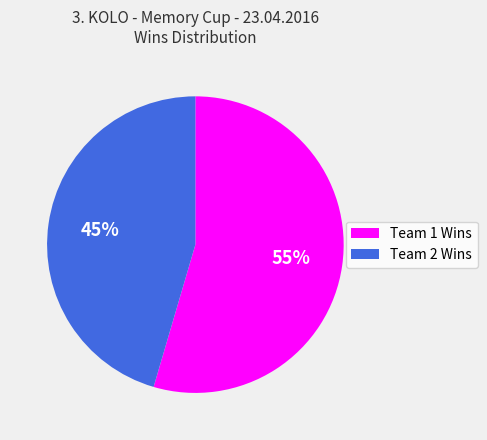

Is there a majority slice in this chart?

Yes